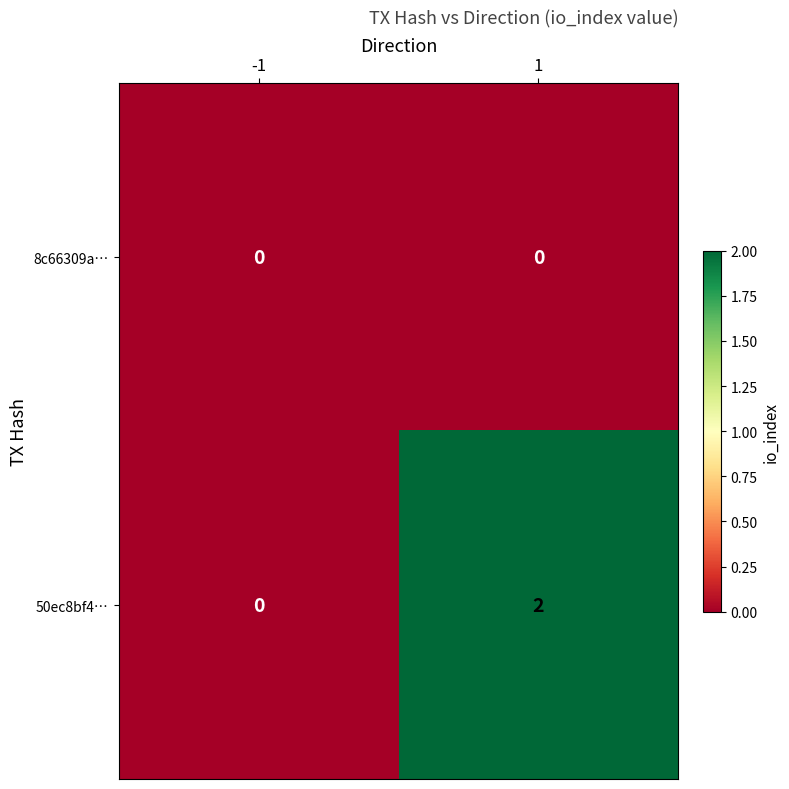

Is the value of 50ec8bf4… at 1 greater than the value of 8c66309a… at -1?

Yes